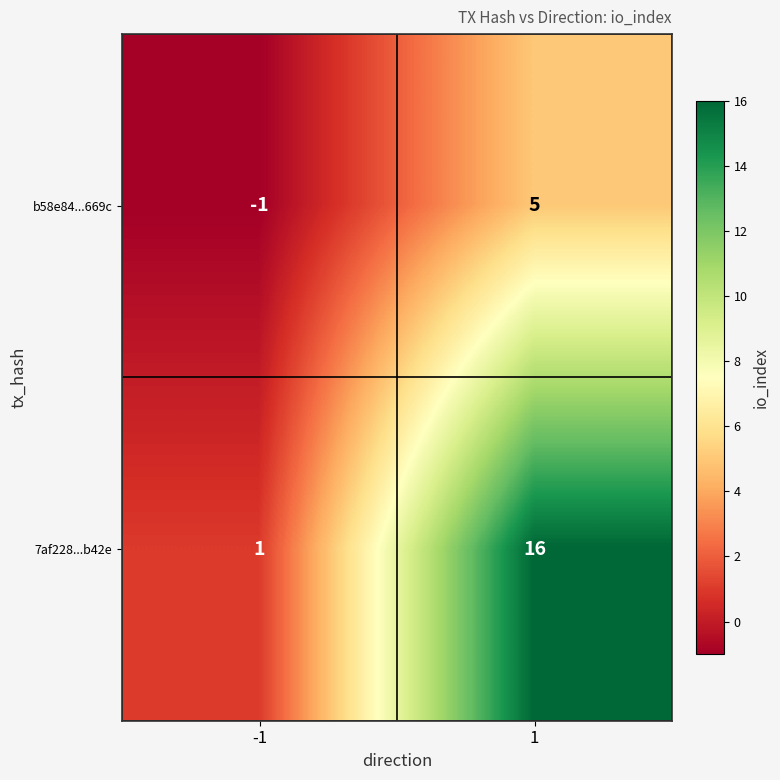

What is the sum of the b58e84...669c values at -1 and 1?

4